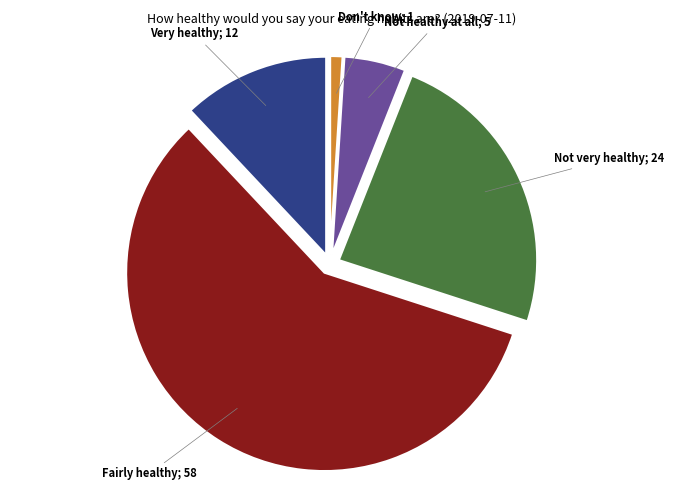

Is there a majority slice in this chart?

Yes